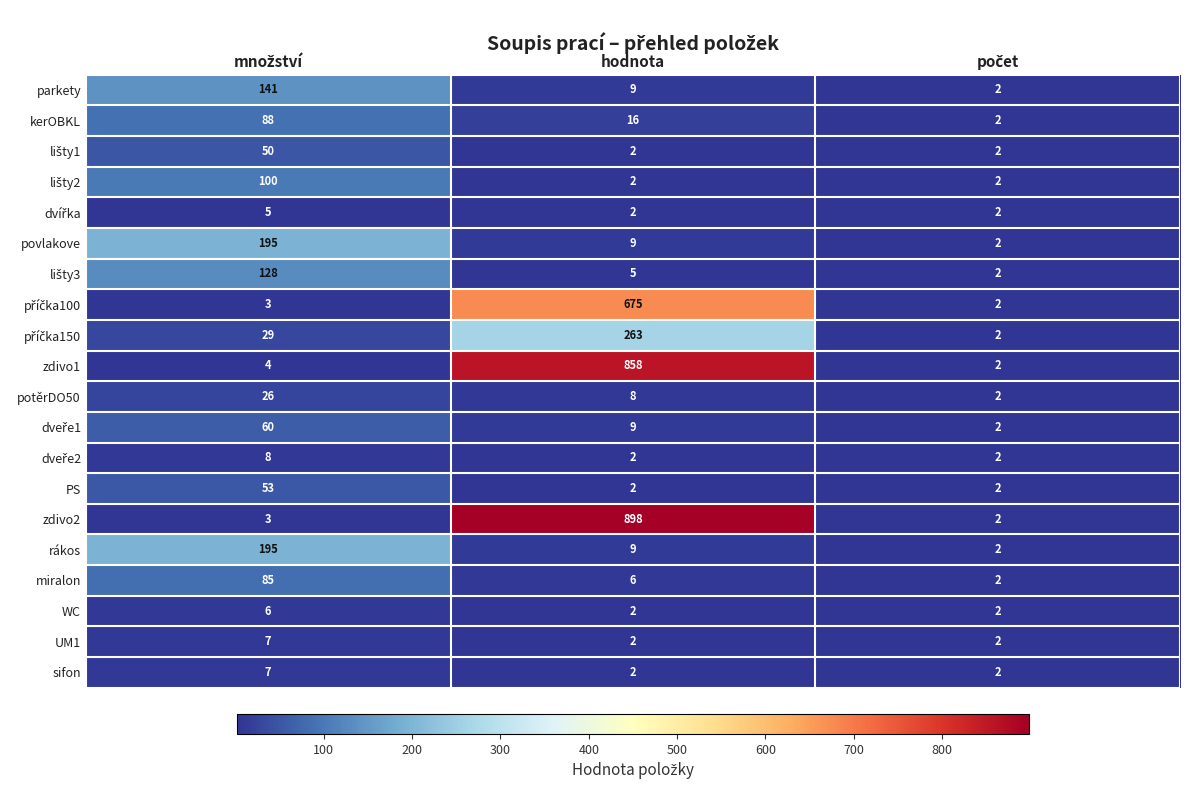

True or false: zdivo2 has a value of 1509 at hodnota.

False